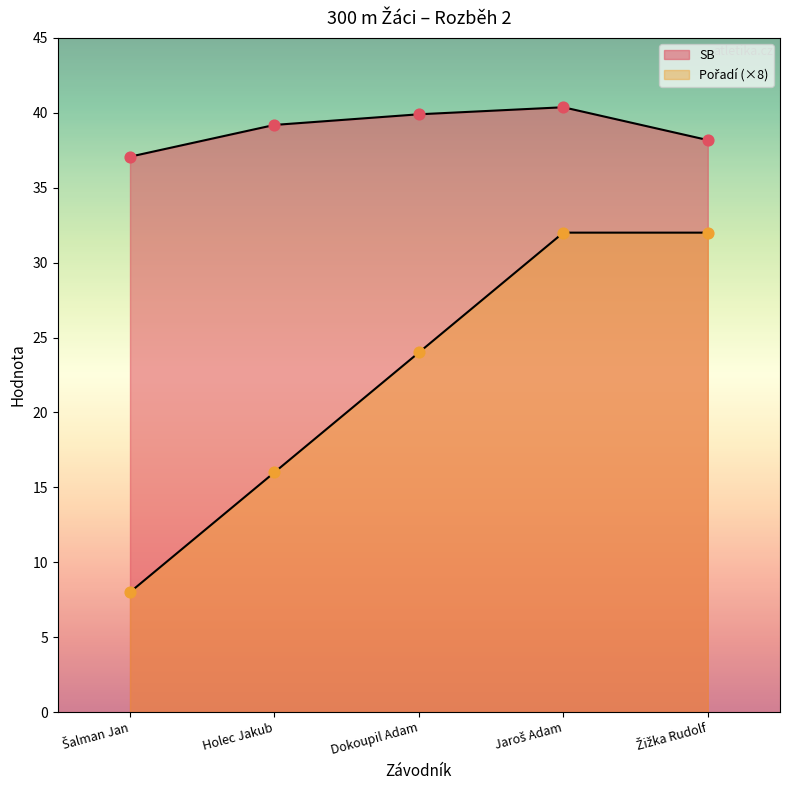

Which series has the largest total across all categories?

SB